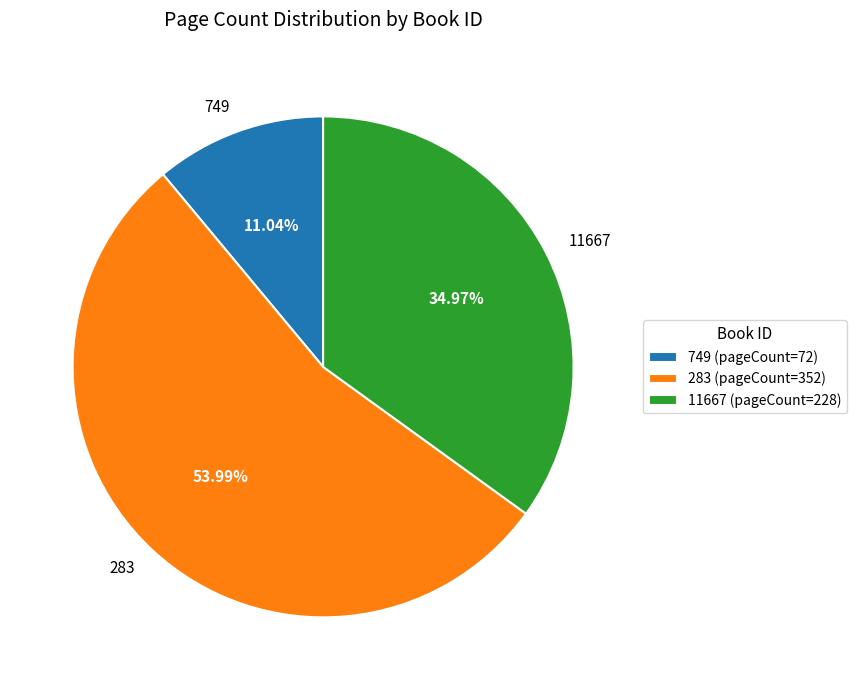

To the nearest percent, what percentage of the pie is 749?

11%